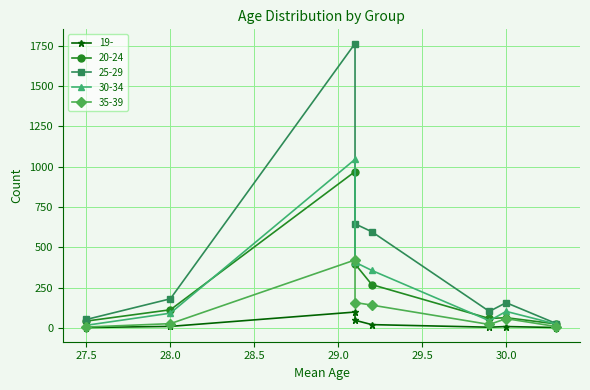

What is the smallest value displayed?

3